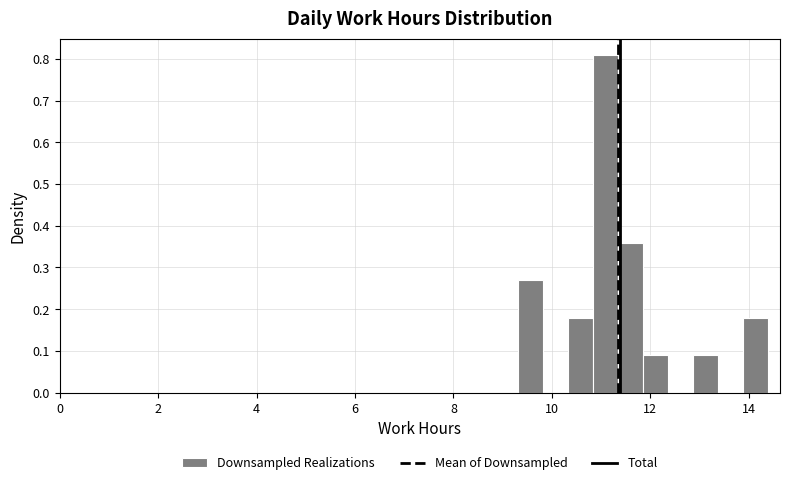

Read against the x-axis, roughly where is the centre of the tallest bar?

11.0